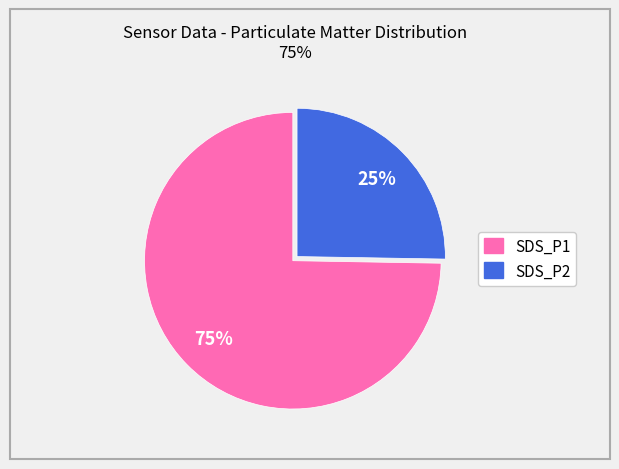

Between SDS_P1 and SDS_P2, which is larger?

SDS_P1